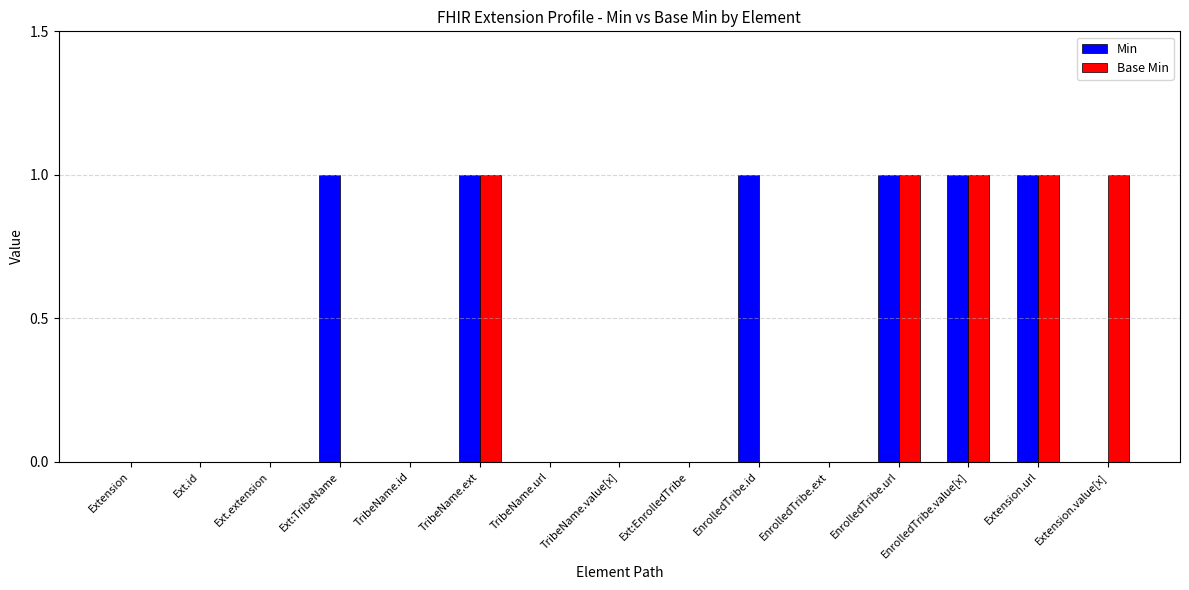

What is the spread (max minus min) of values at EnrolledTribe.id?

1